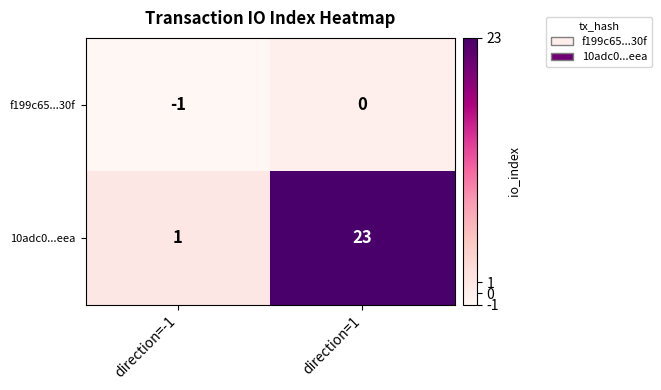

What is the sum of all 10adc0...eea values?

24